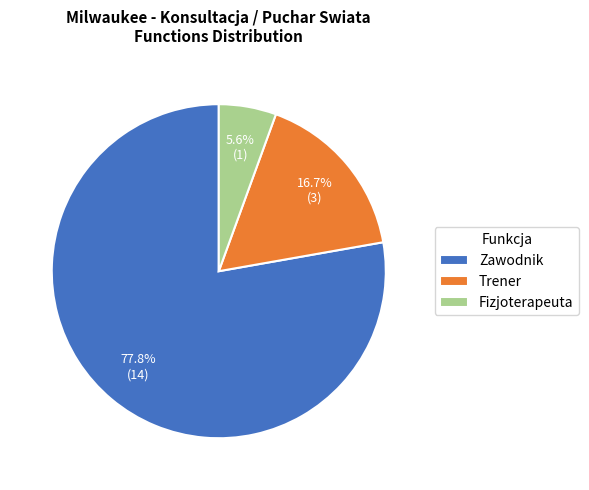

What is the largest slice in the pie chart?

Zawodnik